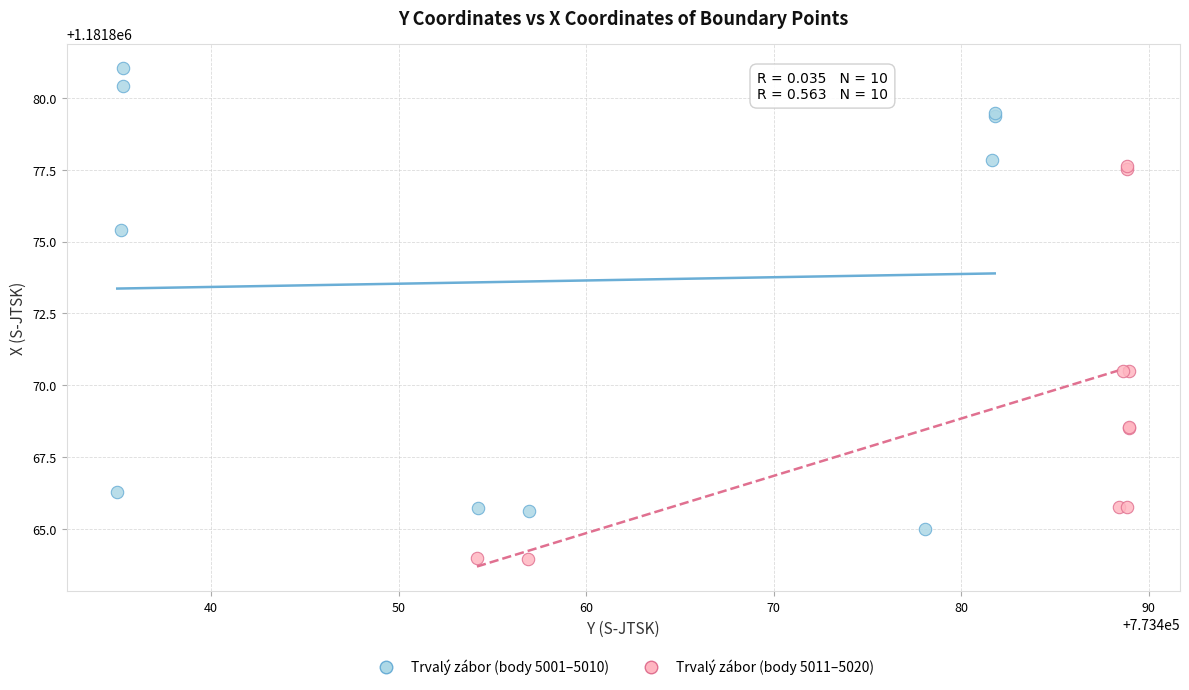

Which series reaches the maximum Y coordinate?

Trvalý zábor (body 5001–5010)